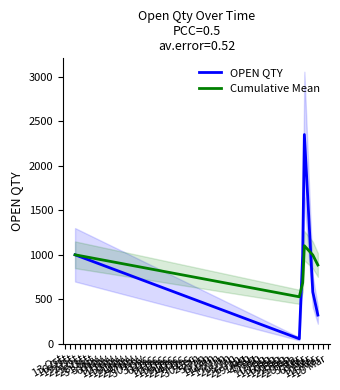

What is the highest value of the Cumulative Mean series?

1101.8